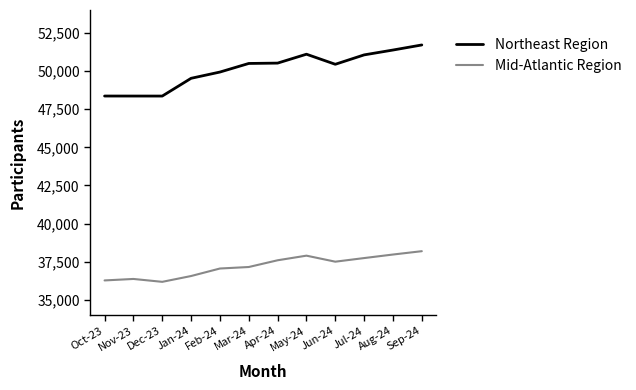

True or false: Northeast Region and Mid-Atlantic Region intersect in this chart.

False